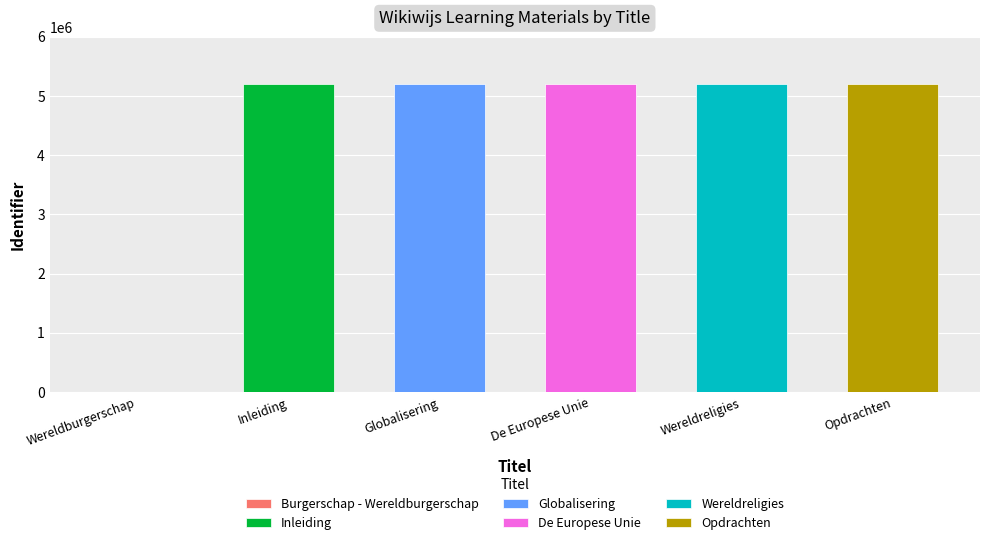

At which label does the data first exceed 5204916?

Wereldreligies